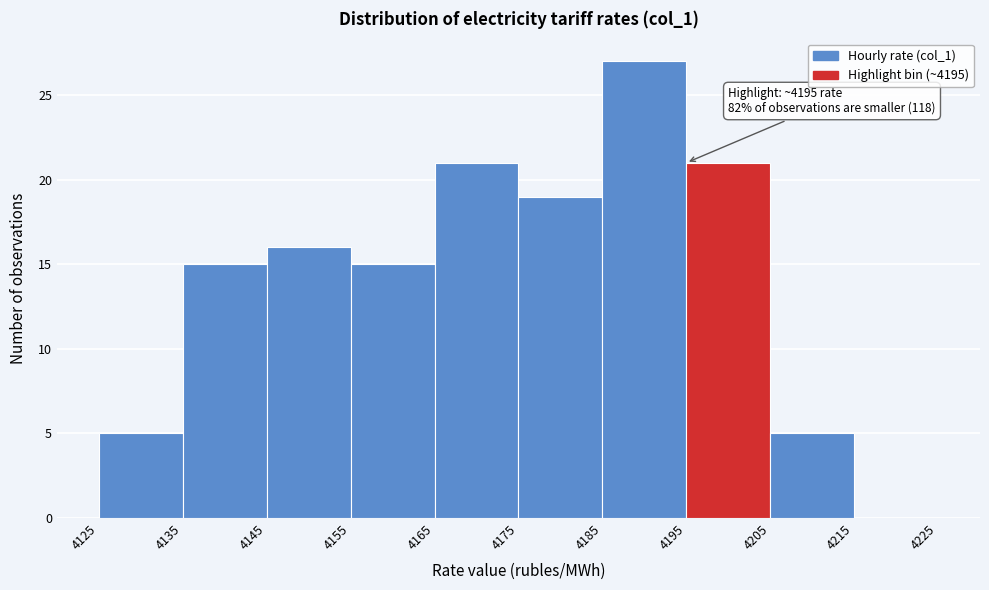

Over which range of the x-axis is the bar tallest?

4185 to 4195